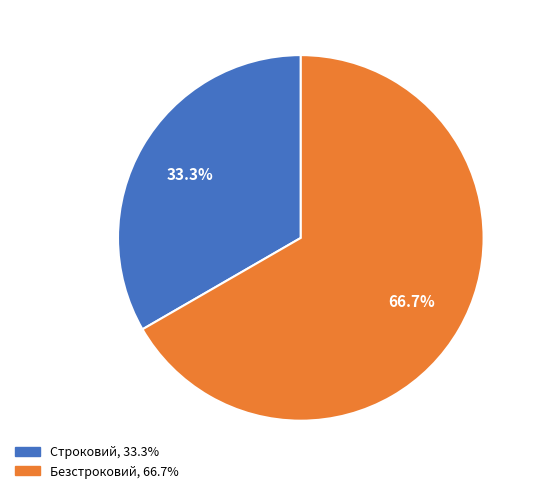

What percentage is NOT represented by Строковий?

66.7%